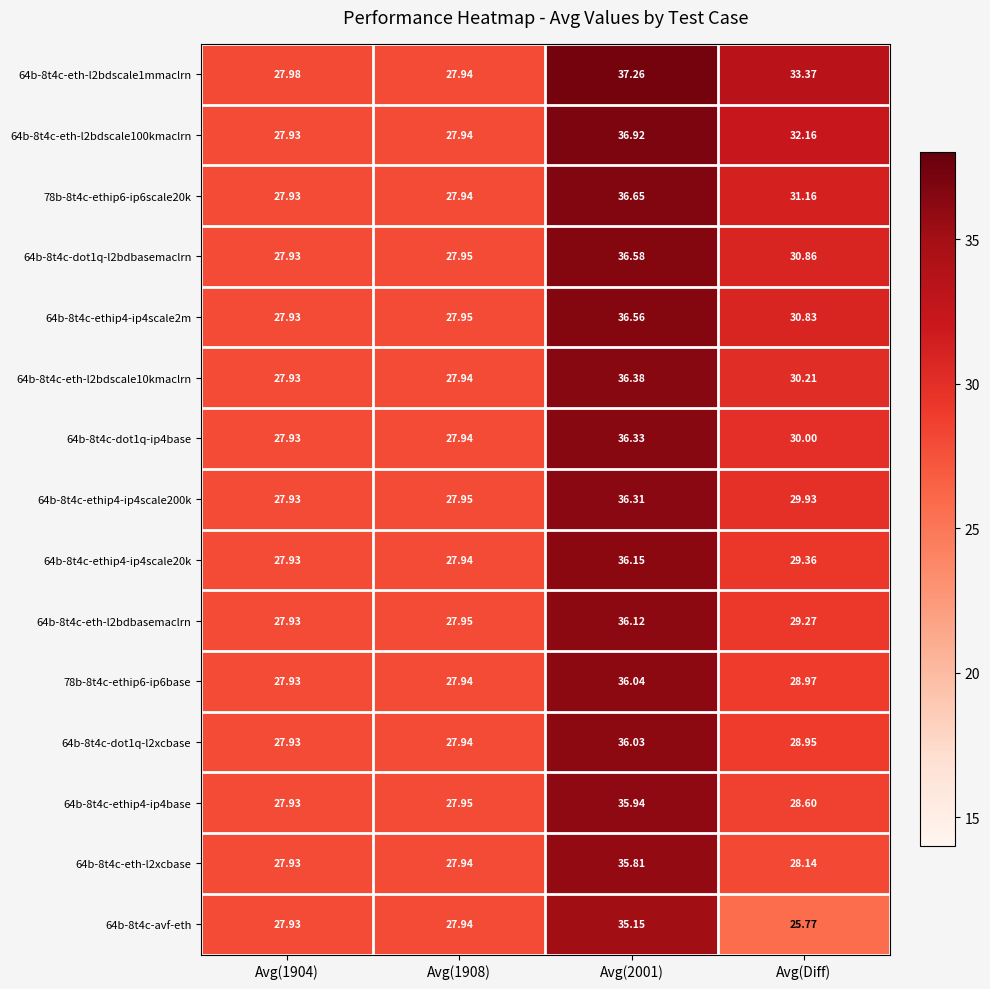

At which label is 64b-8t4c-eth-l2bdscale1mmaclrn closest to 32?

Avg(Diff)